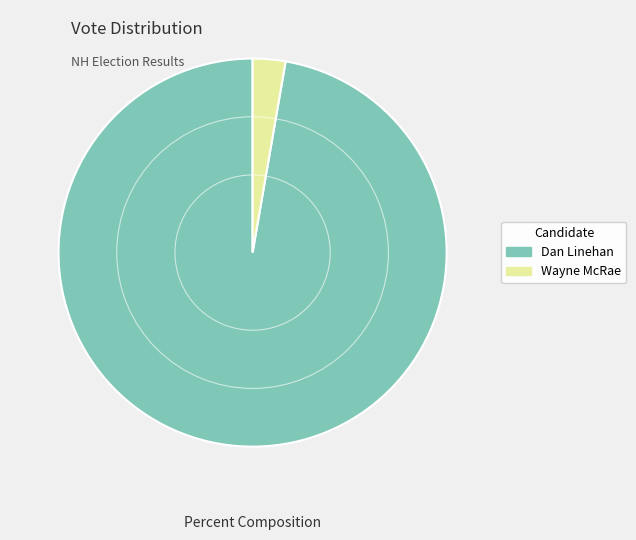

What is the majority slice?

Dan Linehan